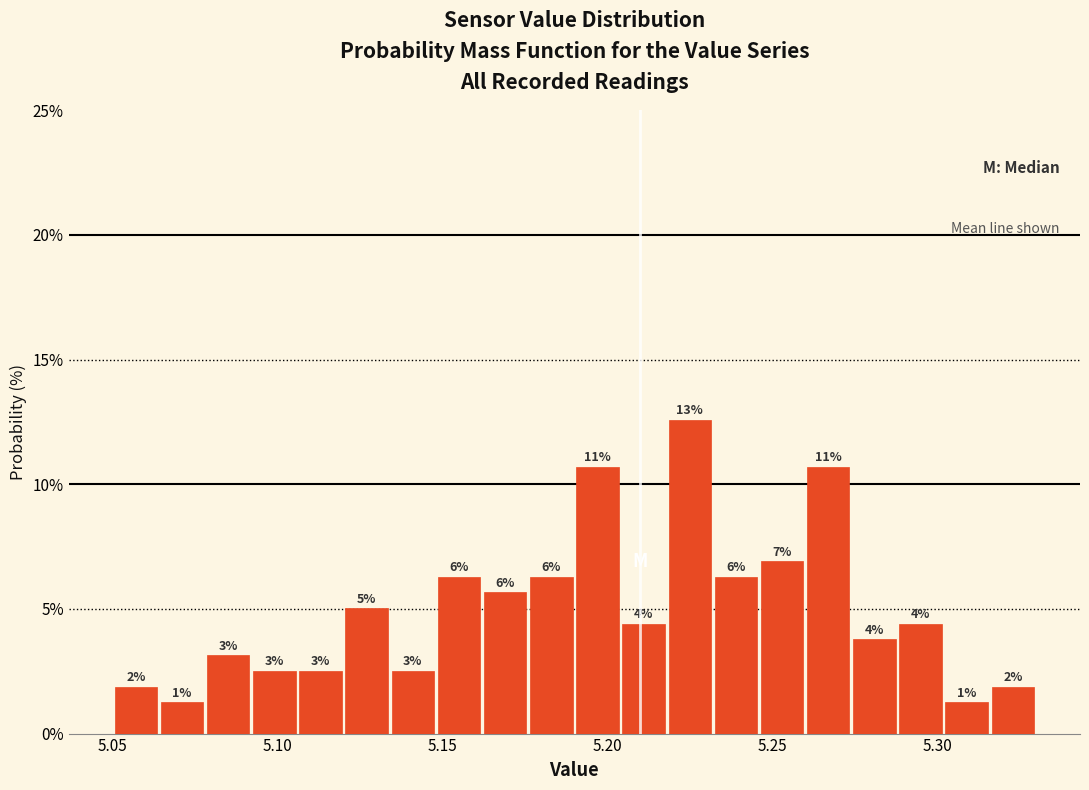

Read against the x-axis, roughly where is the centre of the tallest bar?

5.225